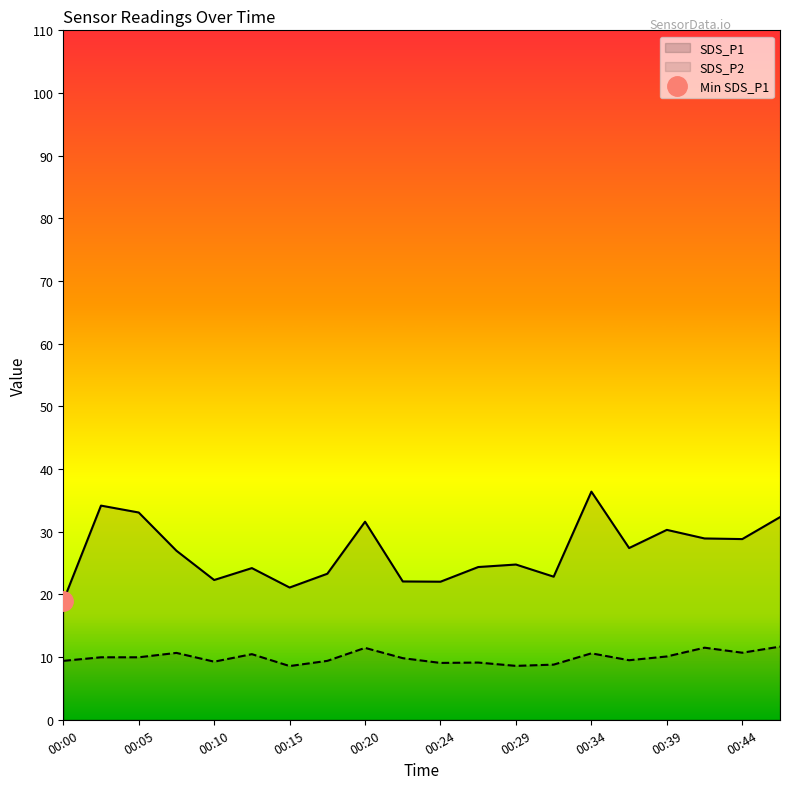

What is the difference between the second highest and minimum values in the SDS_P1 series?

15.2